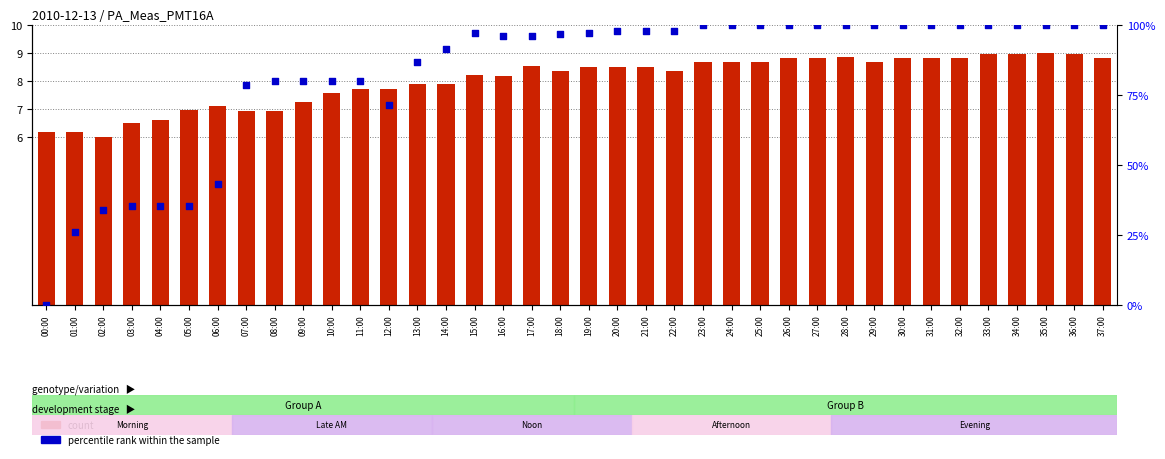

At which category is the sum across all series the highest?

35:00